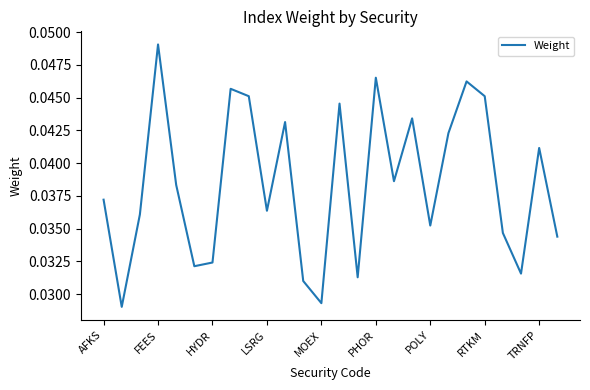

Which label corresponds to the largest value in the chart?

FEES